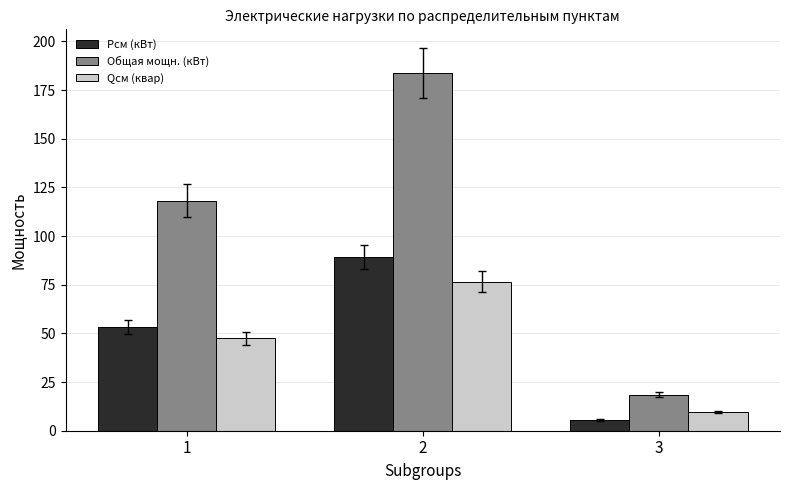

What is the maximum value shown in the chart?

183.5